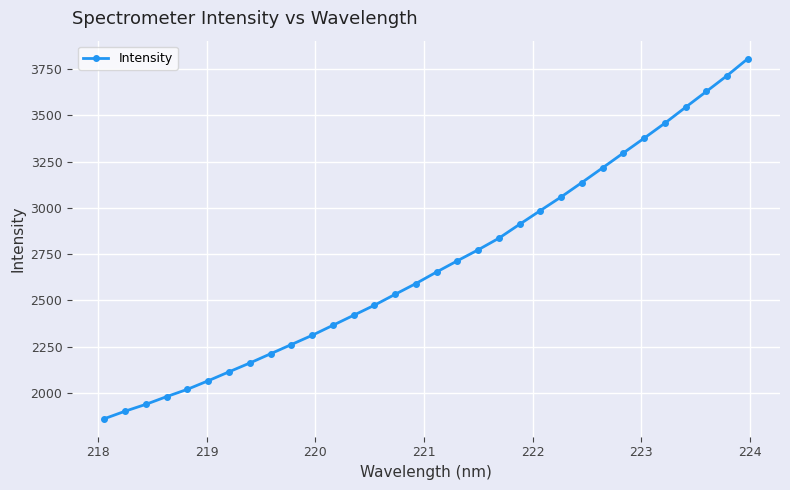

What is the value of the 3rd point from the left?

1937.3